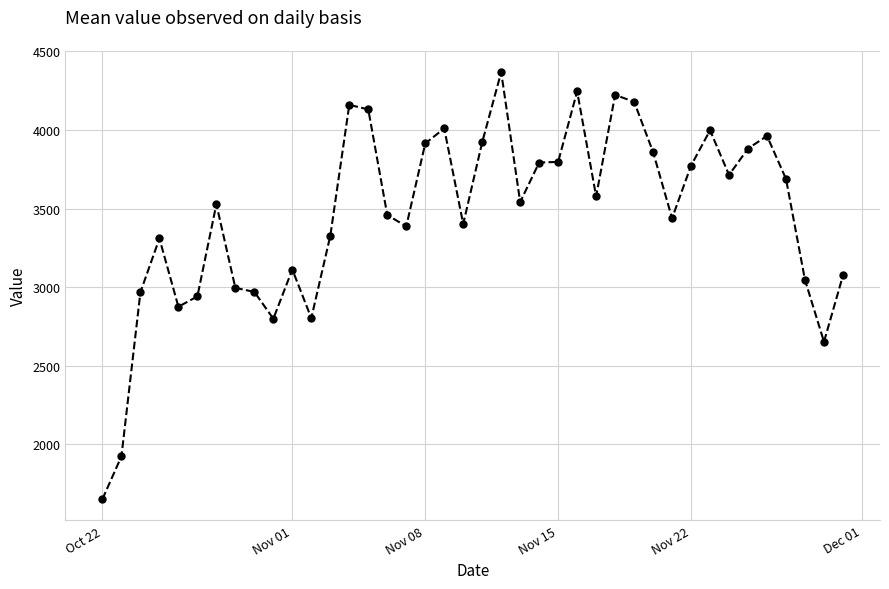

True or false: there are more than 2 points higher than both neighbors.

True